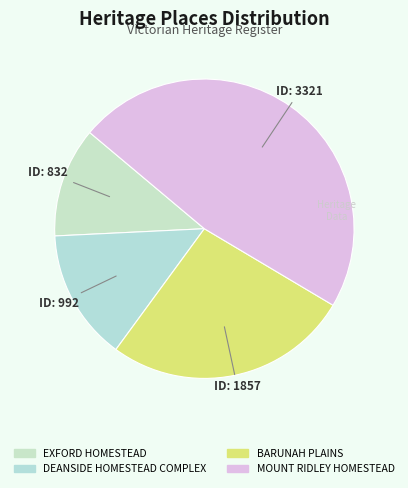

Count the number of slices in the pie.

4